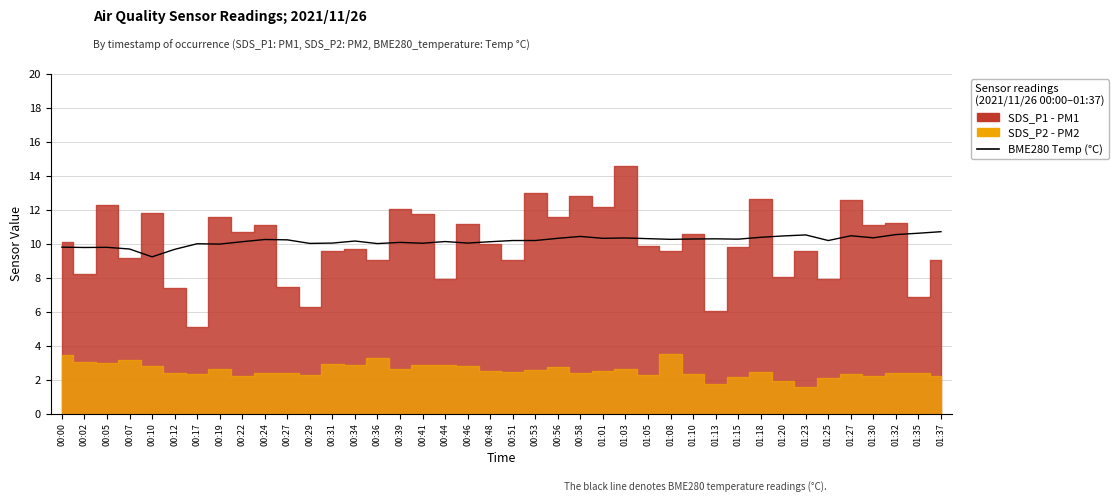

True or false: the data shows 3.3 at 01:25.

False